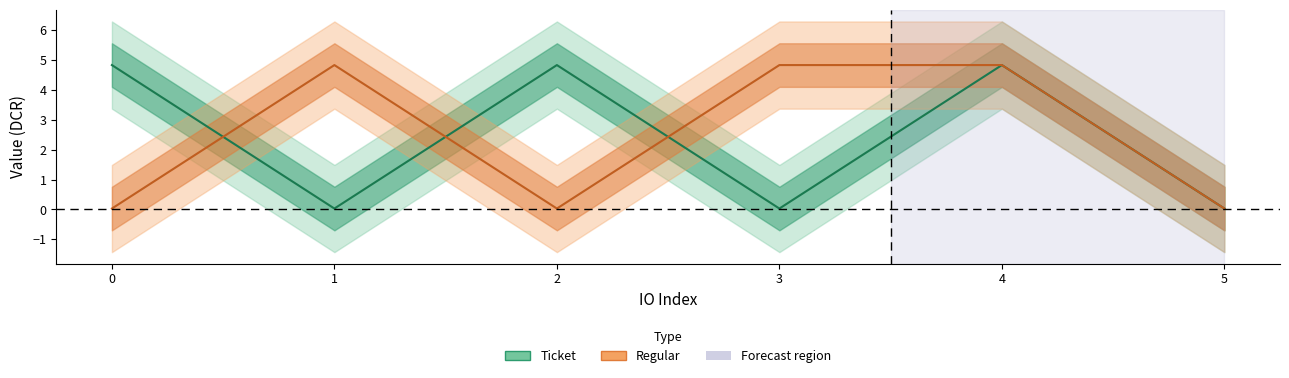

Rank the categories by Regular_value value from lowest to highest.

0, 2, 5, 1, 3, 4